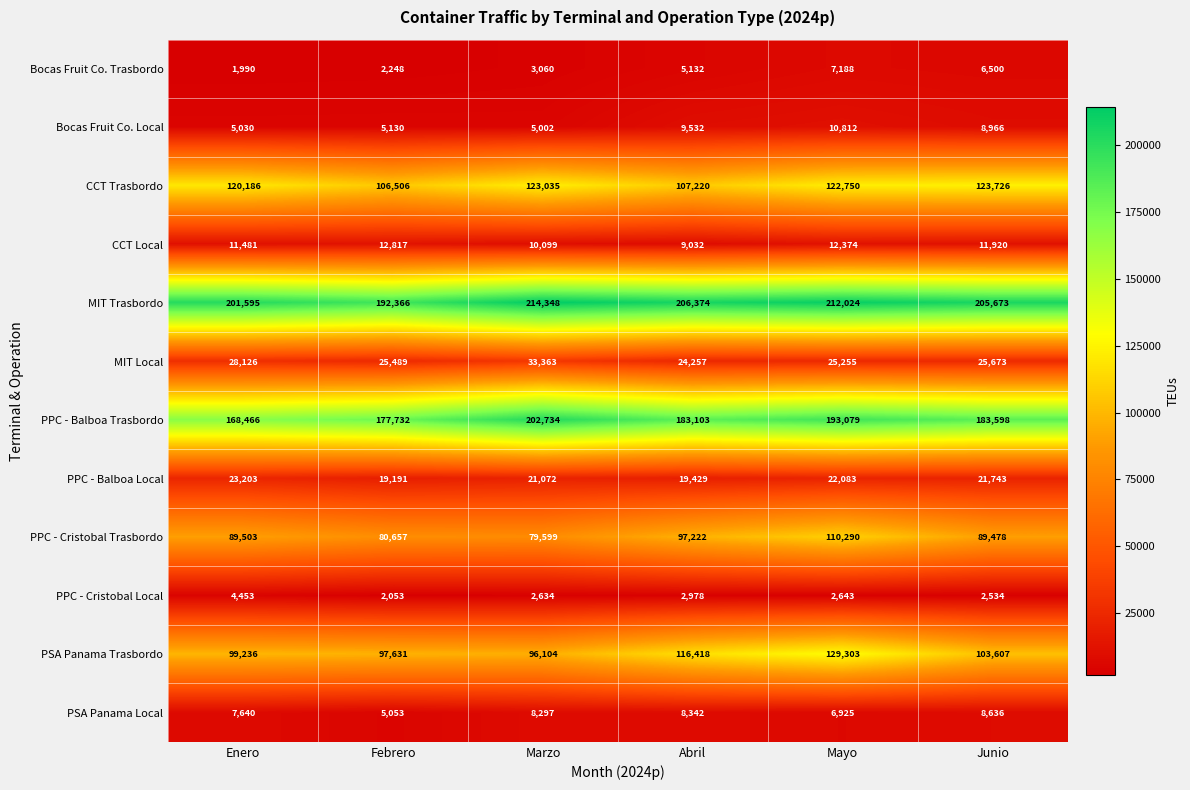

List the series in order of their peak value, highest first.

MIT Trasbordo, PPC - Balboa Trasbordo, PSA Panama Trasbordo, CCT Trasbordo, PPC - Cristobal Trasbordo, MIT Local, PPC - Balboa Local, CCT Local, Bocas Fruit Co. Local, PSA Panama Local, Bocas Fruit Co. Trasbordo, PPC - Cristobal Local